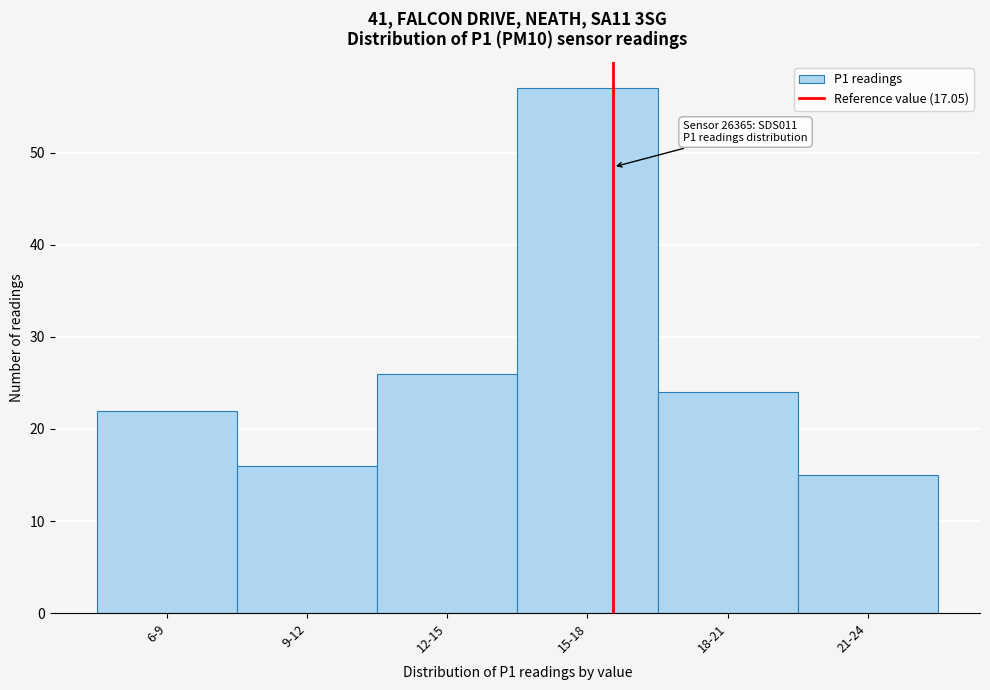

Reading left to right, transcribe all the data shown in this chart.

6-9=22	9-12=16	12-15=26	15-18=57	18-21=24	21-24=15